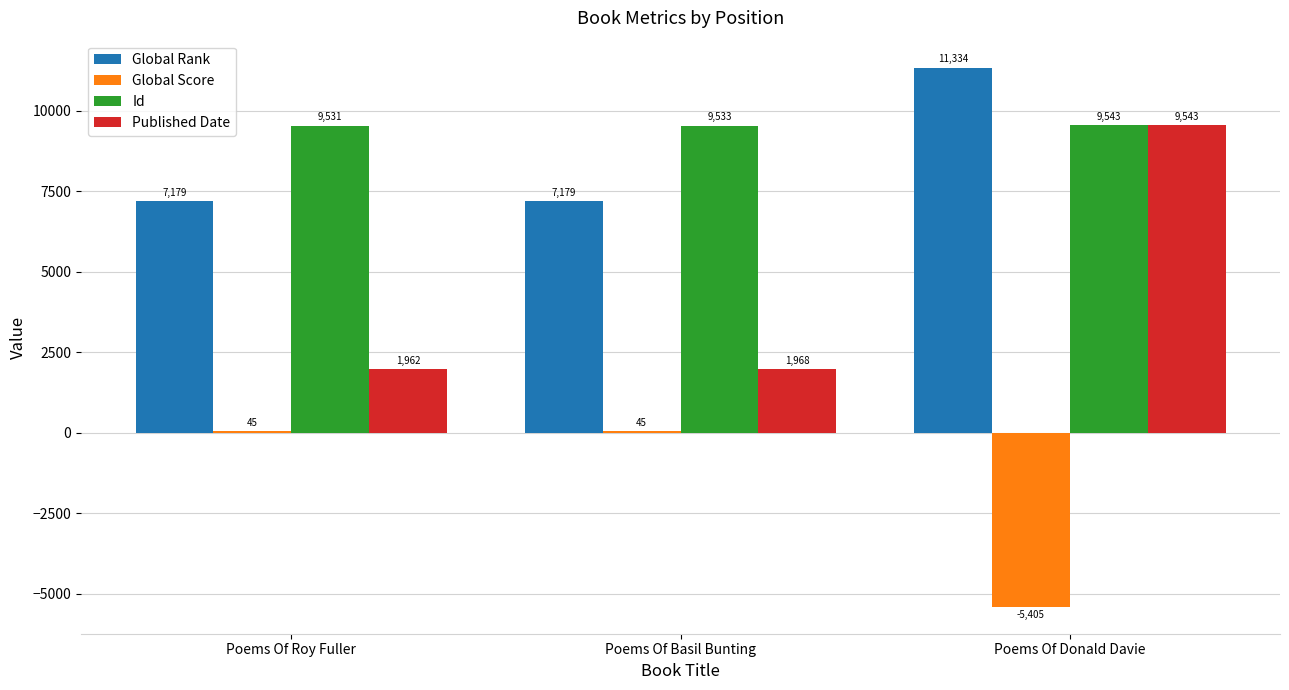

Is it true that Published Date equals 2518 at Poems Of Donald Davie?

False